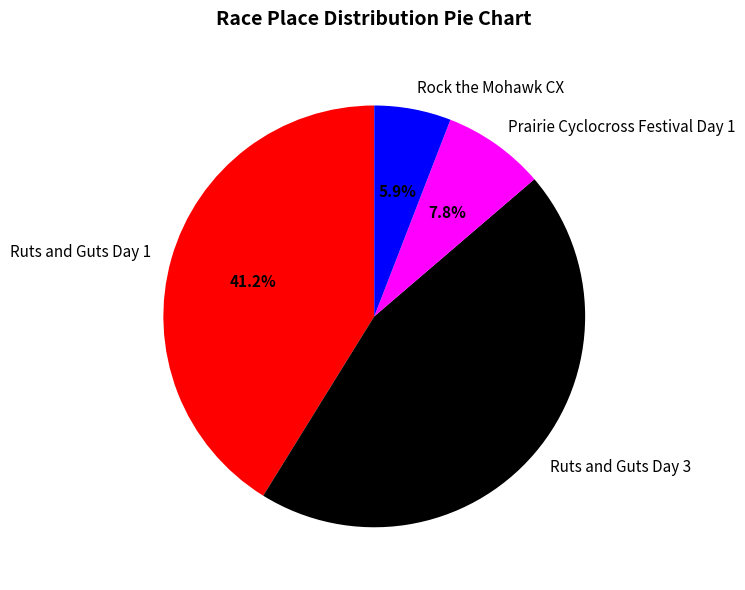

To the nearest percent, what is the average slice percentage?

25%